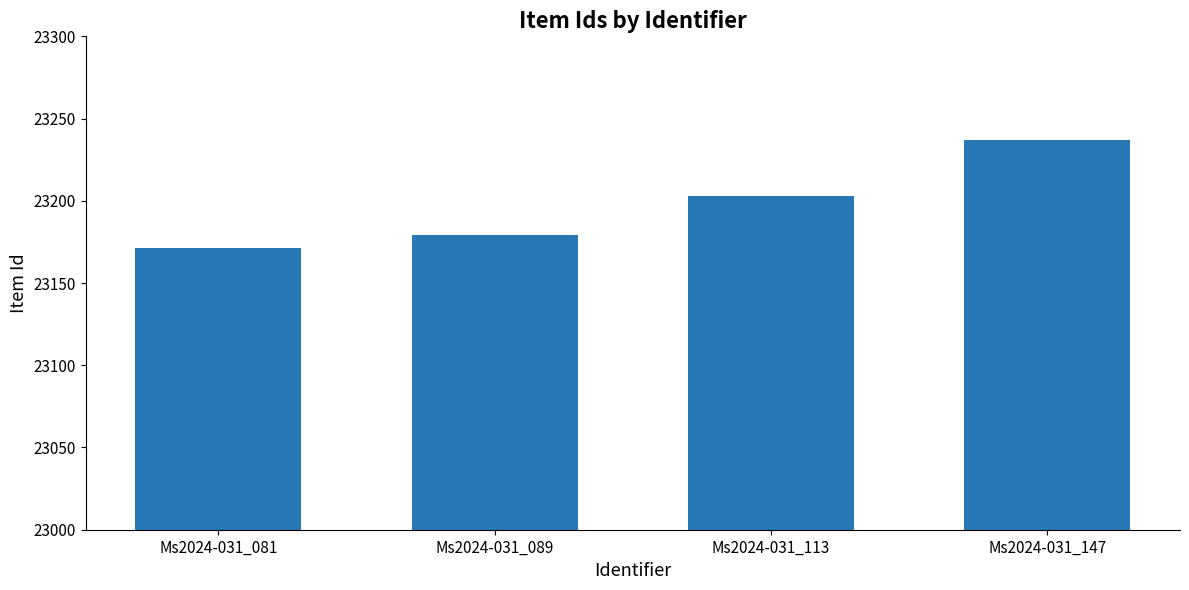

Reading left to right, what are all the values shown in this chart?

23171	23179	23203	23237